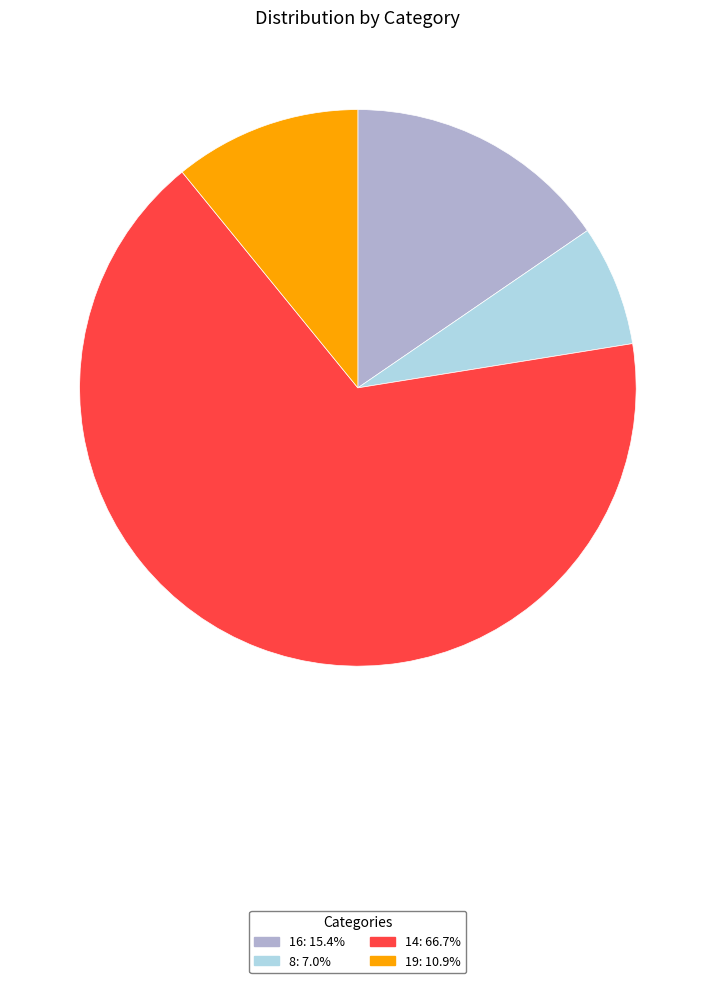

How many segments does this pie chart have?

4